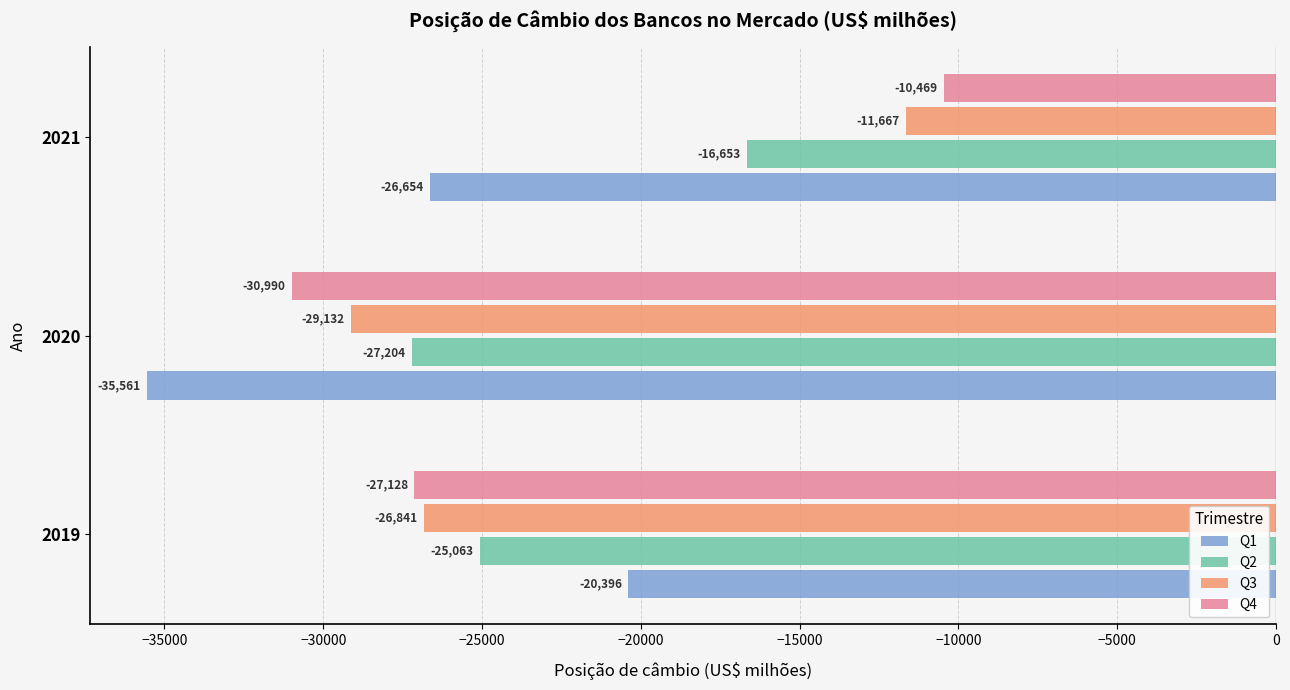

At which category is the sum across all series the highest?

2021